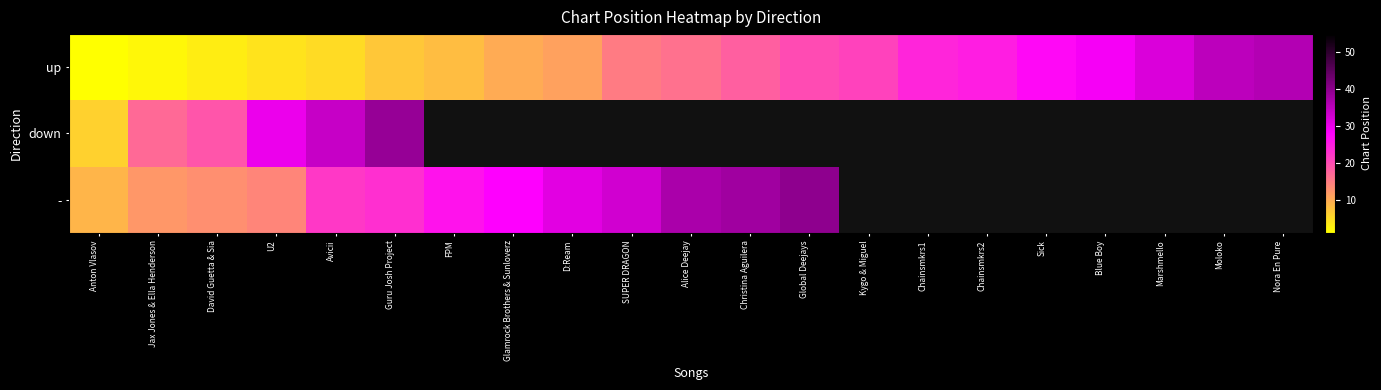

List the labels in order of down value, smallest first.

Anton Vlasov, Jax Jones & Ella Henderson, David Guetta & Sia, U2, Avicii, Guru Josh Project, FPM, Glamrock Brothers & Sunloverz, D:Ream, SUPER DRAGON, Alice Deejay, Christina Aguilera, Global Deejays, Kygo & Miguel, Chainsmkrs1, Chainsmkrs2, Sick, Blue Boy, Marshmello, Moloko, Nora En Pure